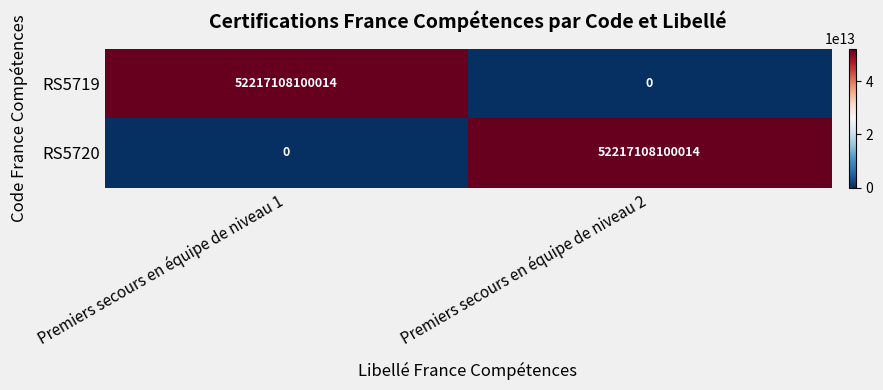

At Premiers secours en équipe de niveau 1, list the series in order from largest to smallest.

RS5719, RS5720